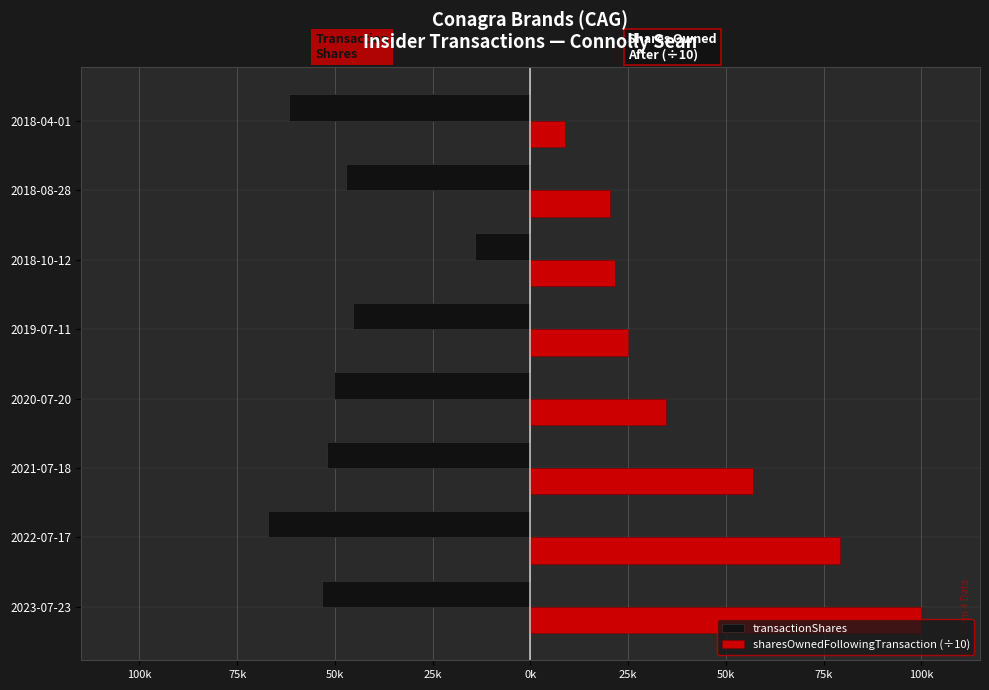

What are all the series names shown in the legend?

transactionShares, sharesOwnedFollowingTransaction (÷10)